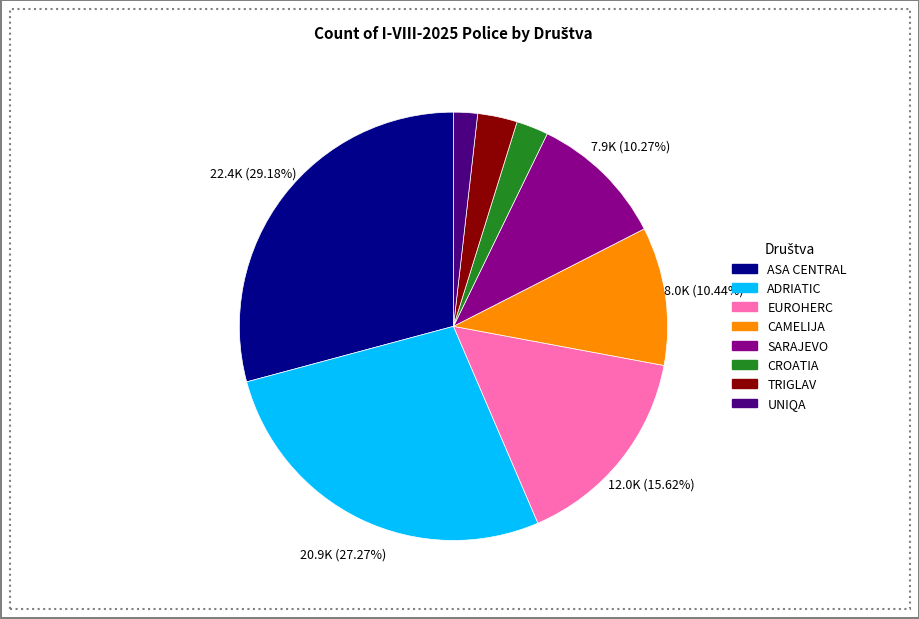

What is the ratio of the value at TRIGLAV to the value at SARAJEVO?

0.3